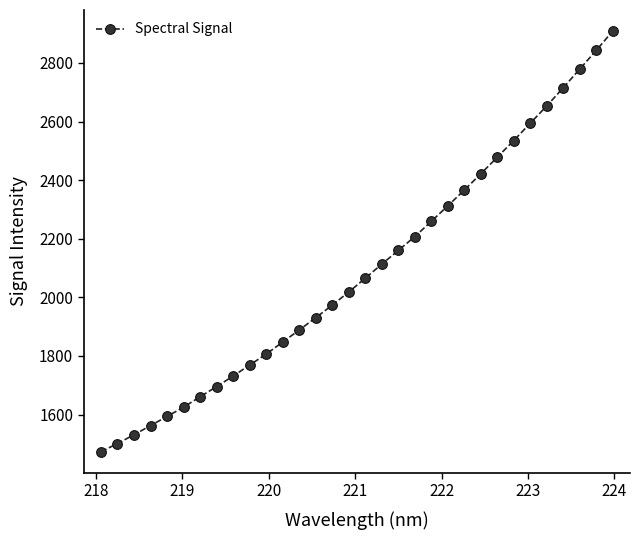

What is the maximum value shown in the chart?

2908.7